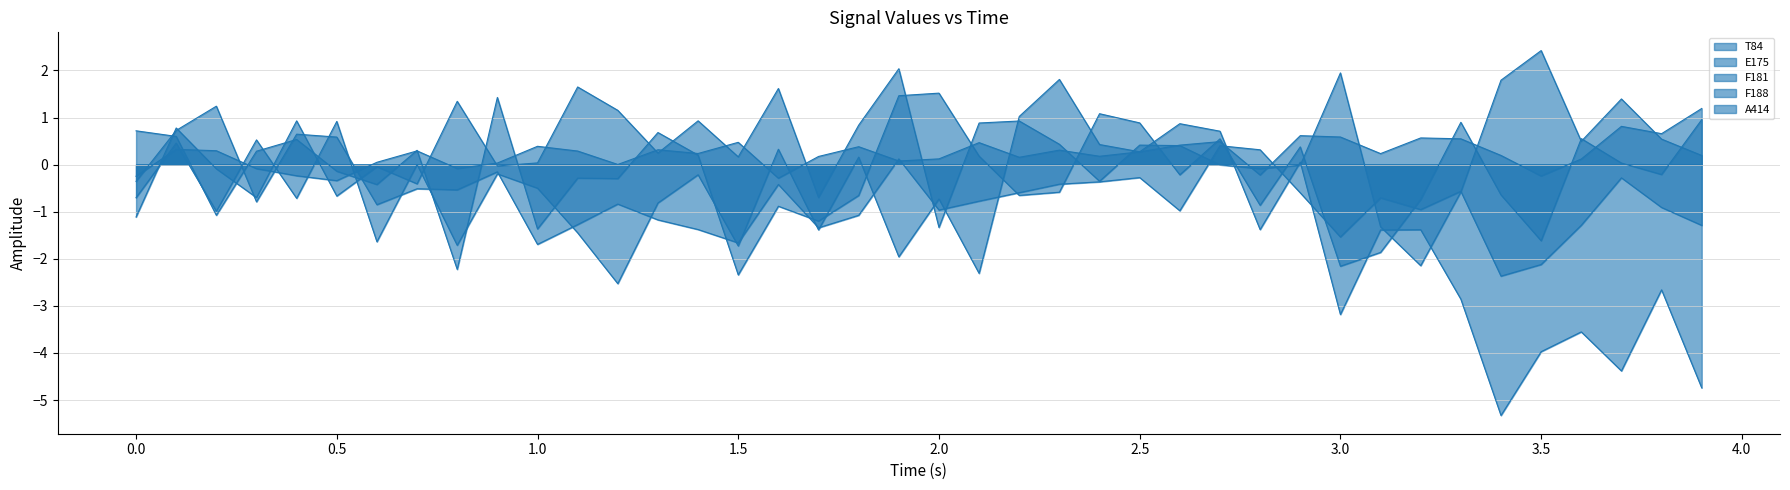

Is it true that E175 equals 0.7 at 2.7?

False